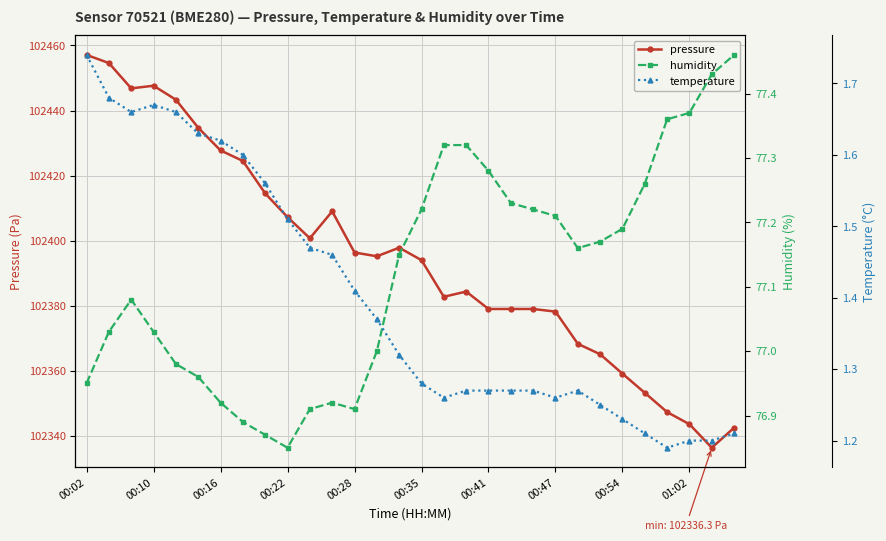

True or false: pressure has more than 0 points higher than both neighbors.

True